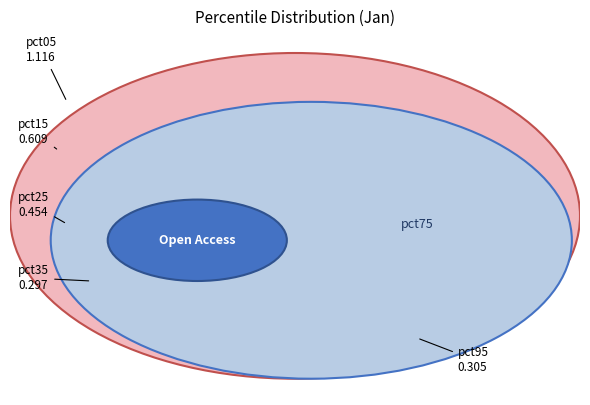

To the nearest percent, what portion does pct05 represent?

28%